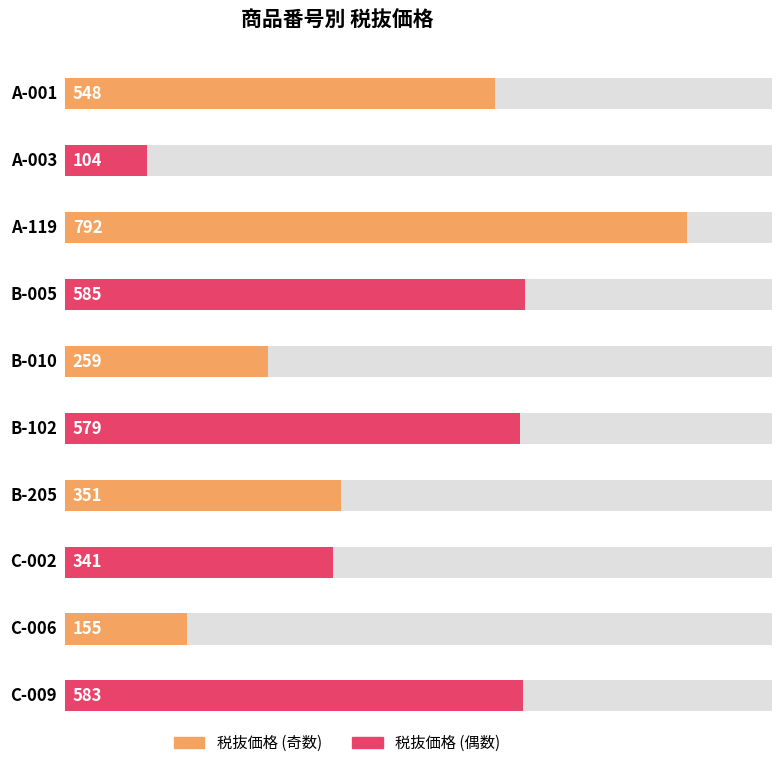

What is the average value?

430